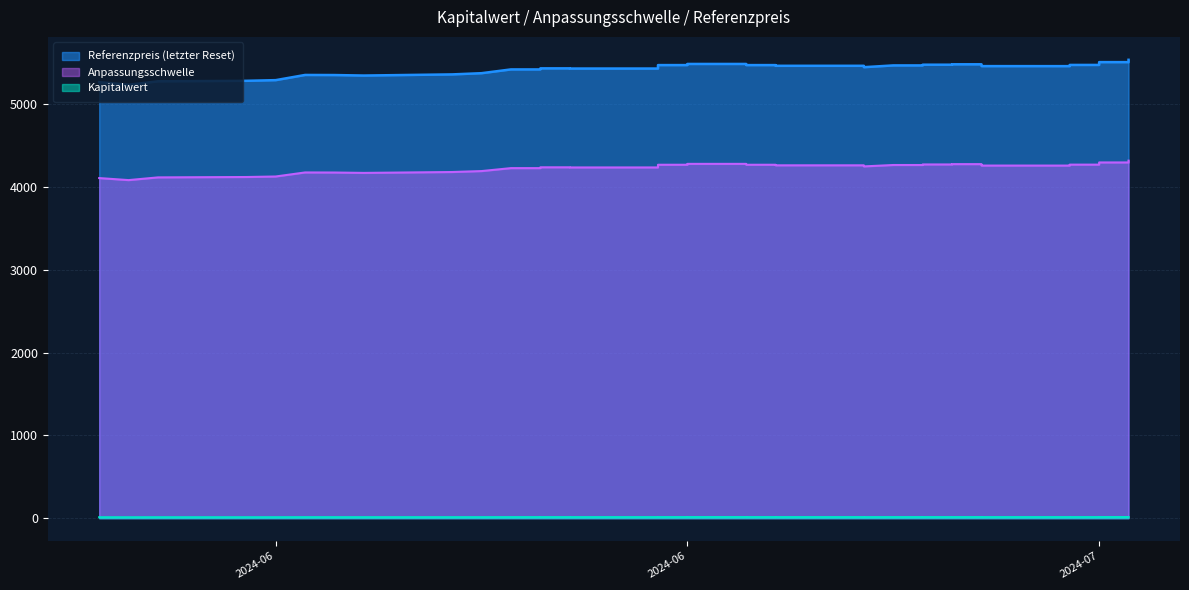

What is the average value of the Kapitalwert series?

12.3